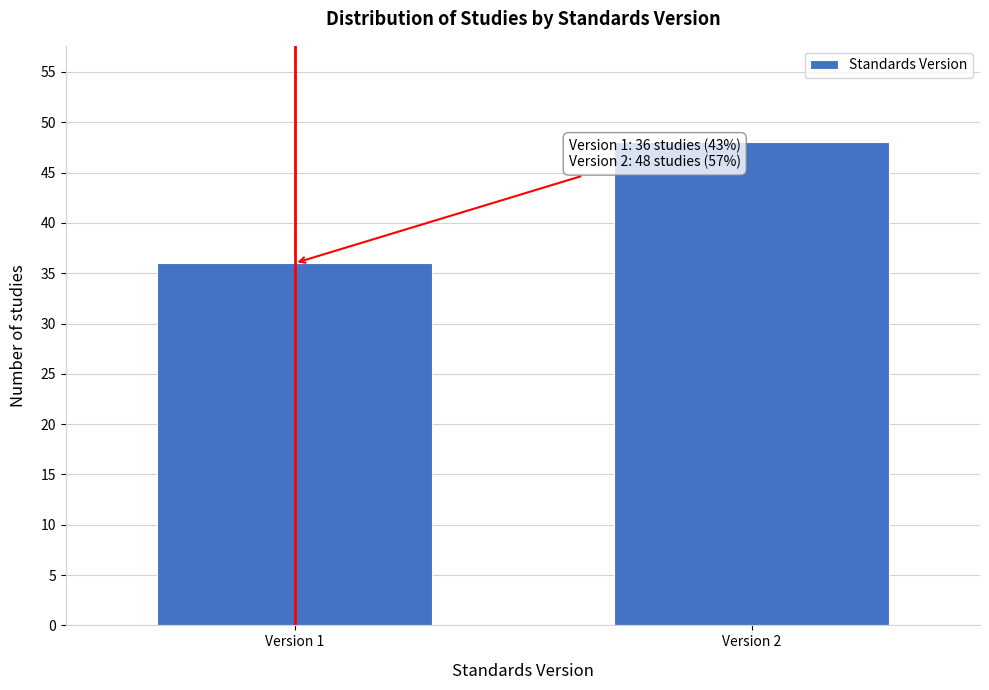

Reading left to right, transcribe all the data shown in this chart.

Version 1=36	Version 2=48